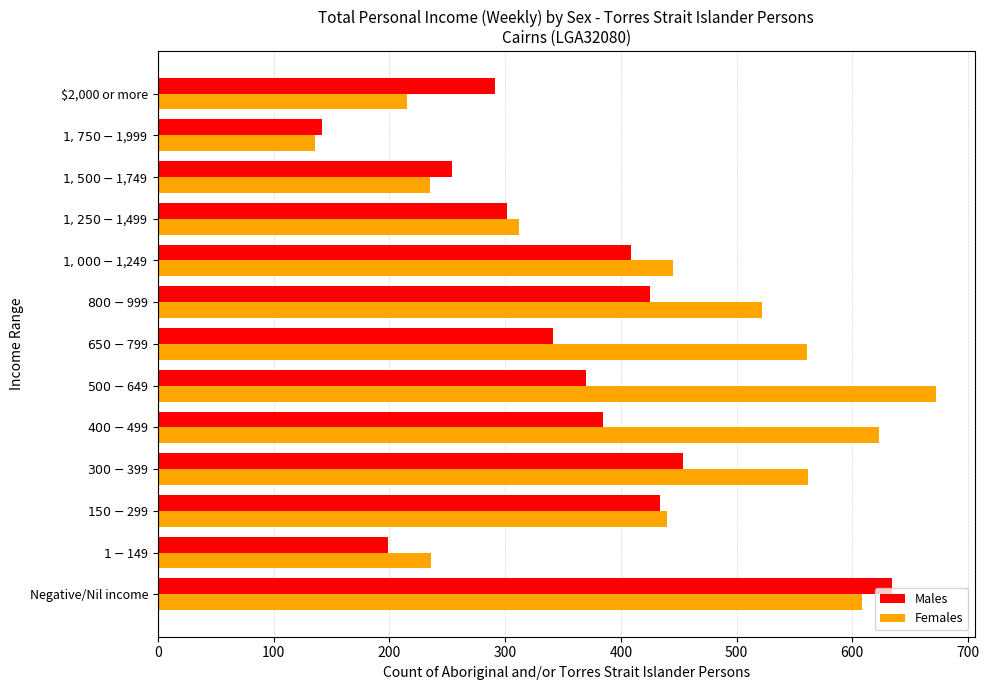

What is the difference between the highest and lowest values at Negative/Nil income?

26